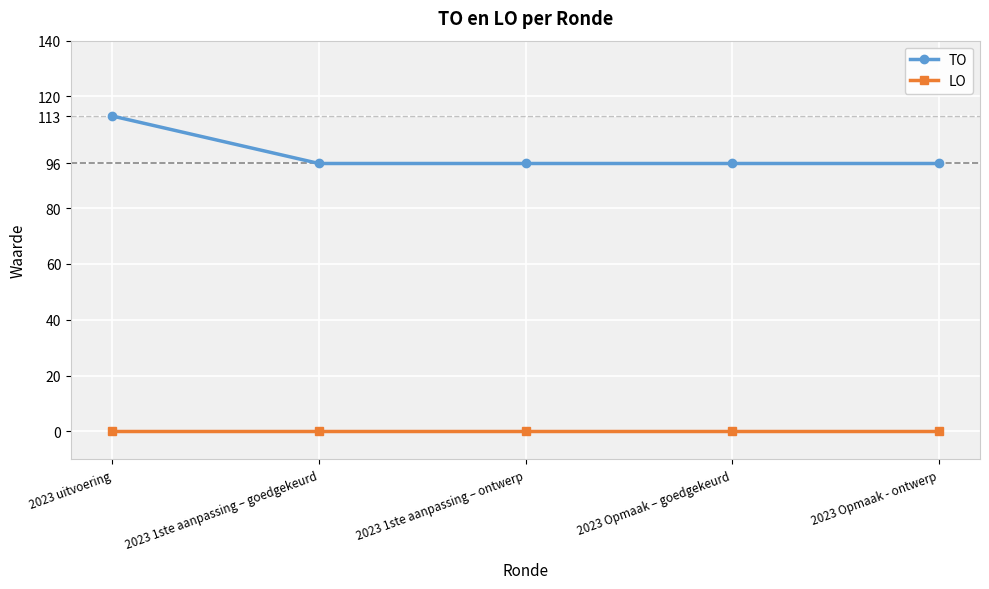

True or false: LO and TO intersect in this chart.

False